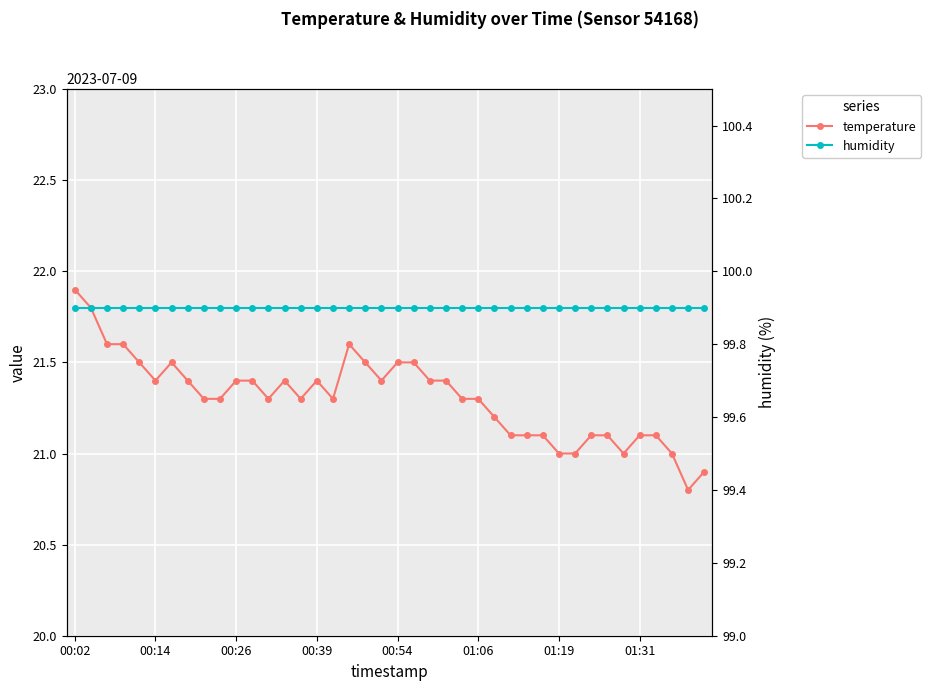

How many series are shown in this chart?

2